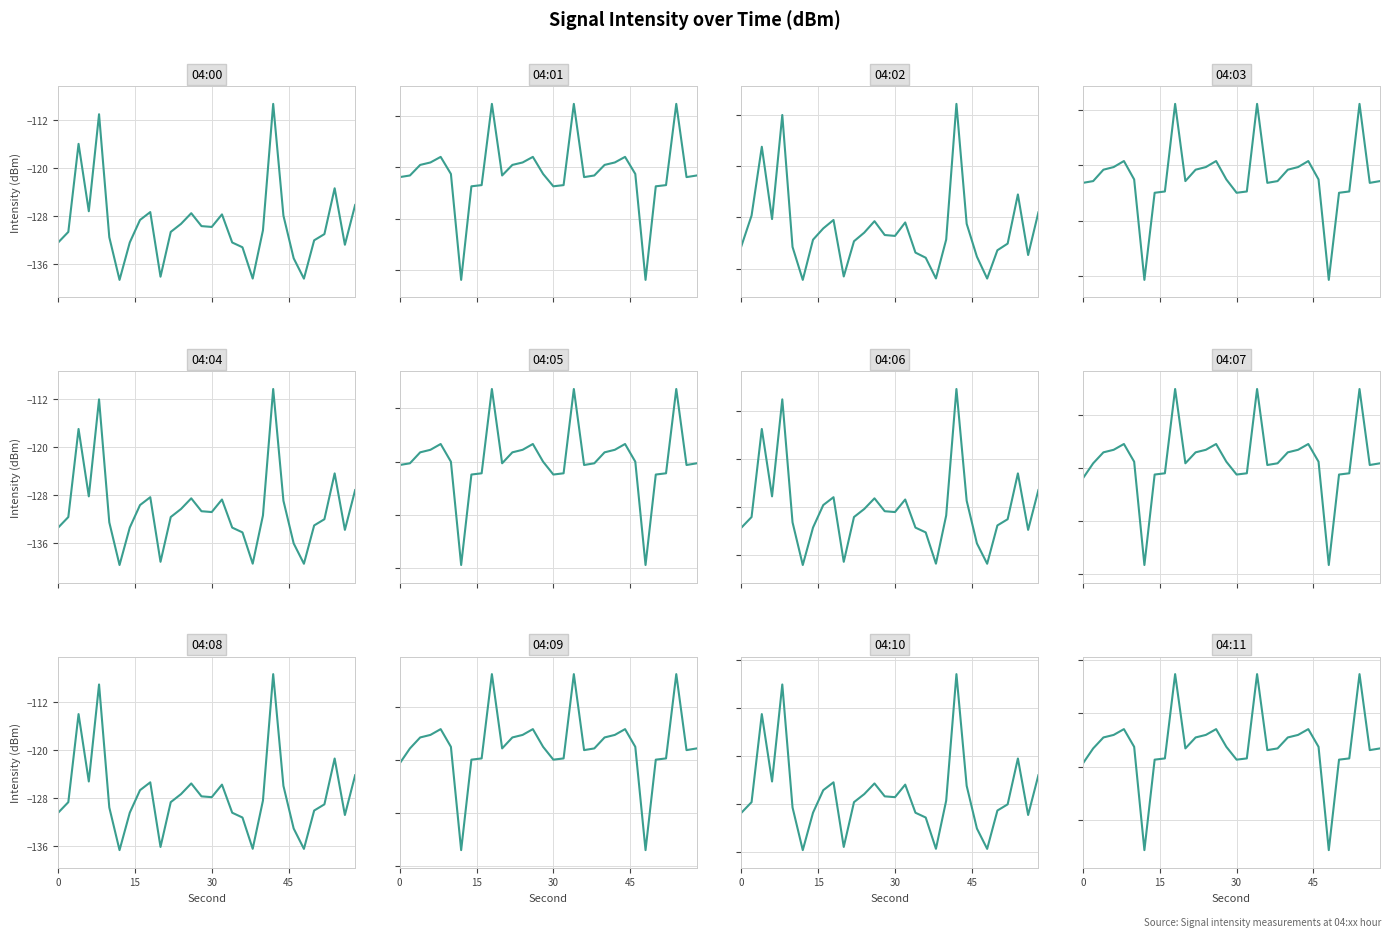

List the labels in order of 04:00 value, largest first.

42, 8, 4, 54, 58, 6, 18, 26, 32, 44, 16, 24, 28, 30, 40, 22, 2, 52, 10, 50, 14, 34, 0, 56, 36, 46, 20, 38, 48, 12